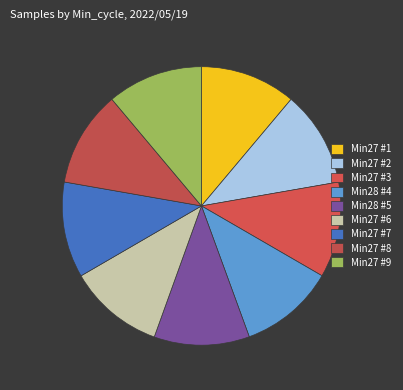

How many slices are in this pie chart?

9